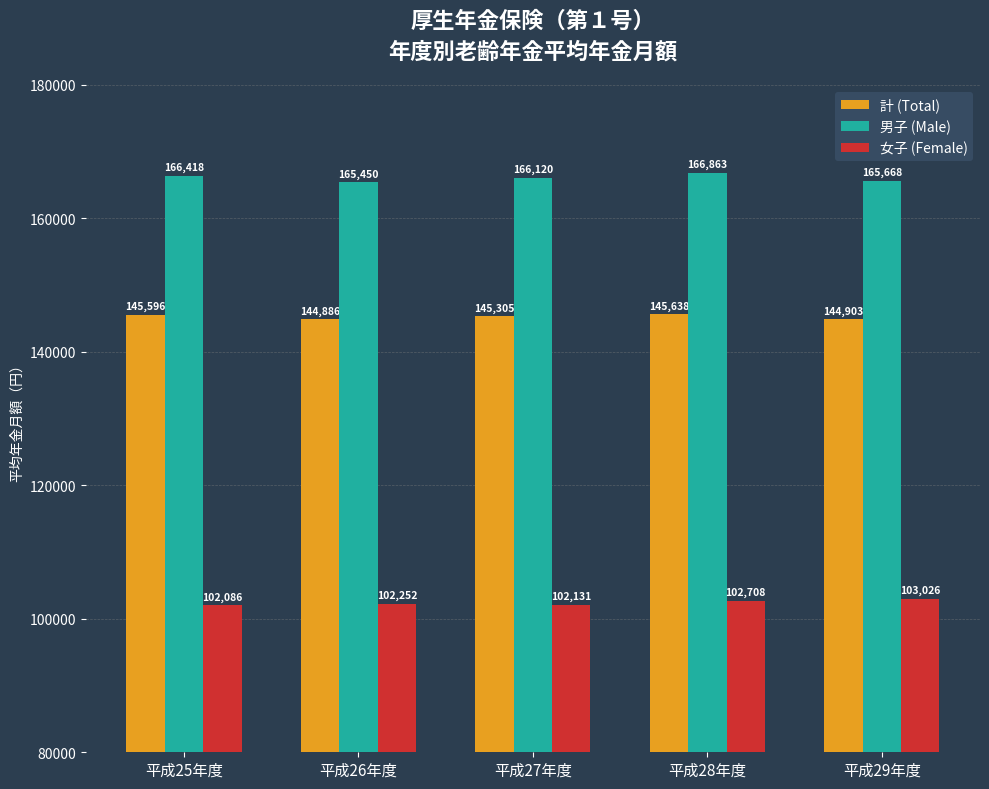

What is the greatest value displayed?

166863